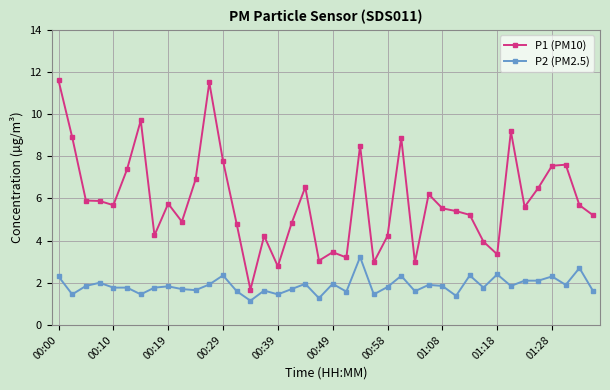

What is the maximum value shown in the chart?

11.6